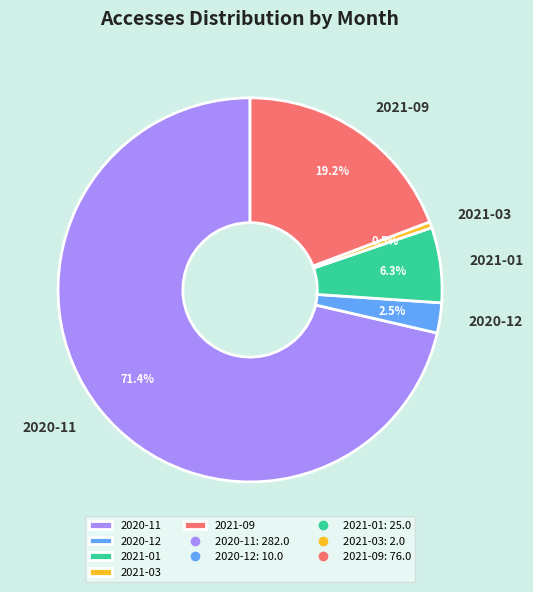

Count the number of slices in the pie.

5